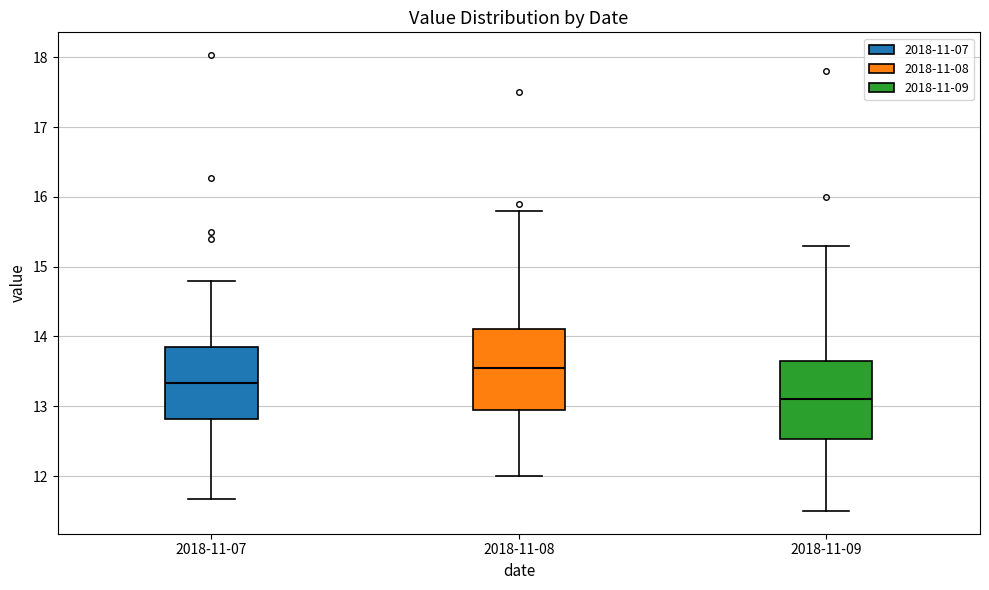

Reading left to right, transcribe this box plot: for each box, give where its median line is, the range the box spans, and where its two whiskers end, as read against the y-axis. The values are not printed on the chart, so give them approximately, as read against the axis.

2018-11-07: median 13.3, box 12.8 to 13.8, whiskers 11.7 to 14.8
2018-11-08: median 13.6, box 13.0 to 14.1, whiskers 12.0 to 15.8
2018-11-09: median 13.1, box 12.5 to 13.7, whiskers 11.5 to 15.3